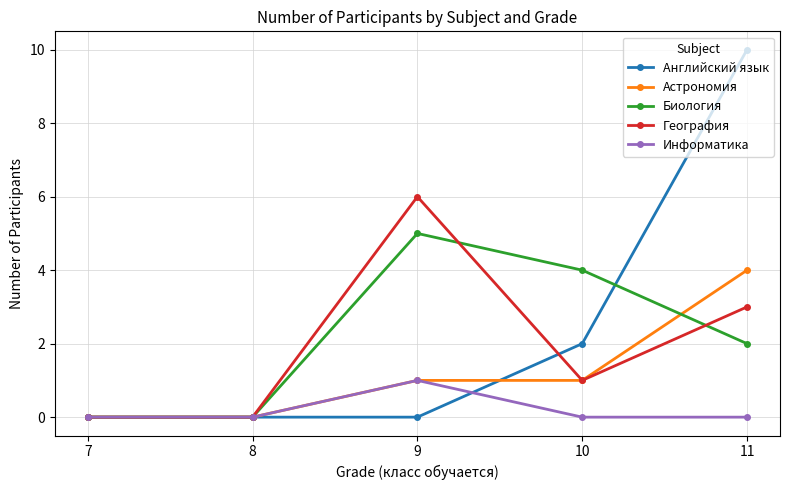

Does the chart display data point markers on the line(s)?

Yes